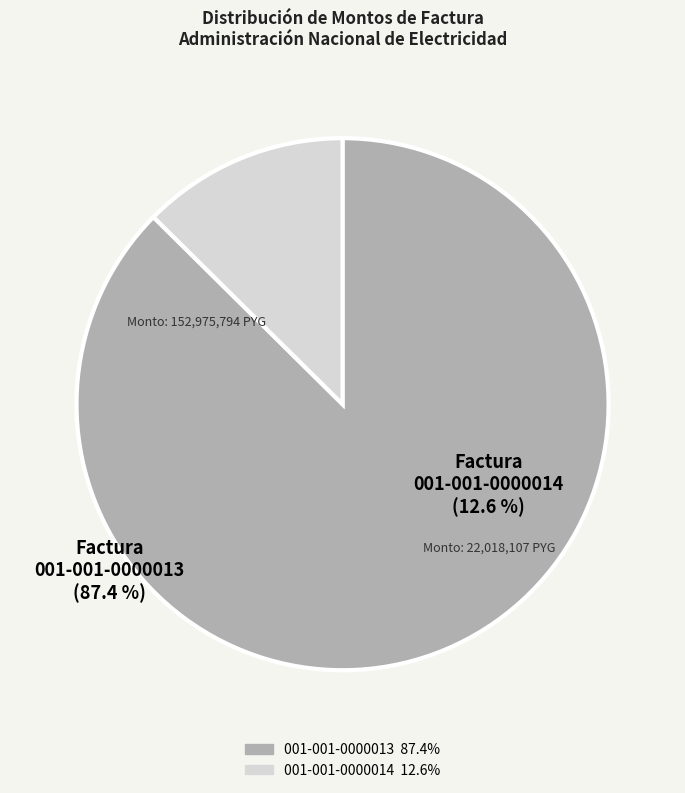

The 001-001-0000014 slice represents 1% of the pie. True or false?

False